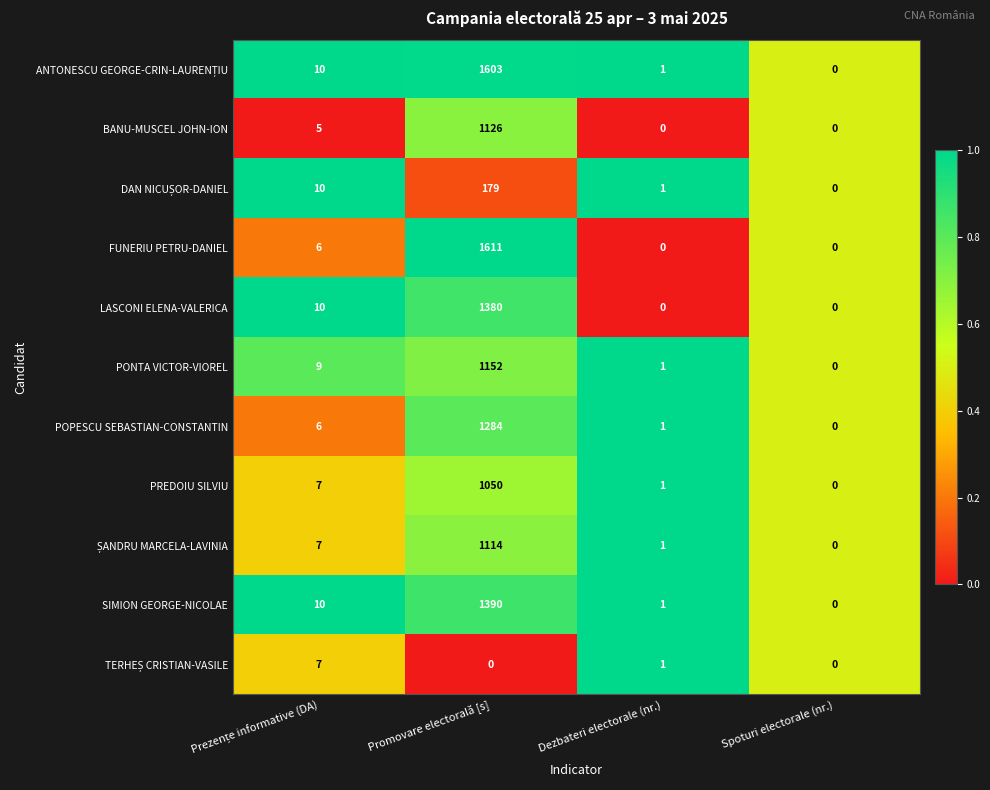

At which category is the sum across all series the highest?

Promovare electorală [s]